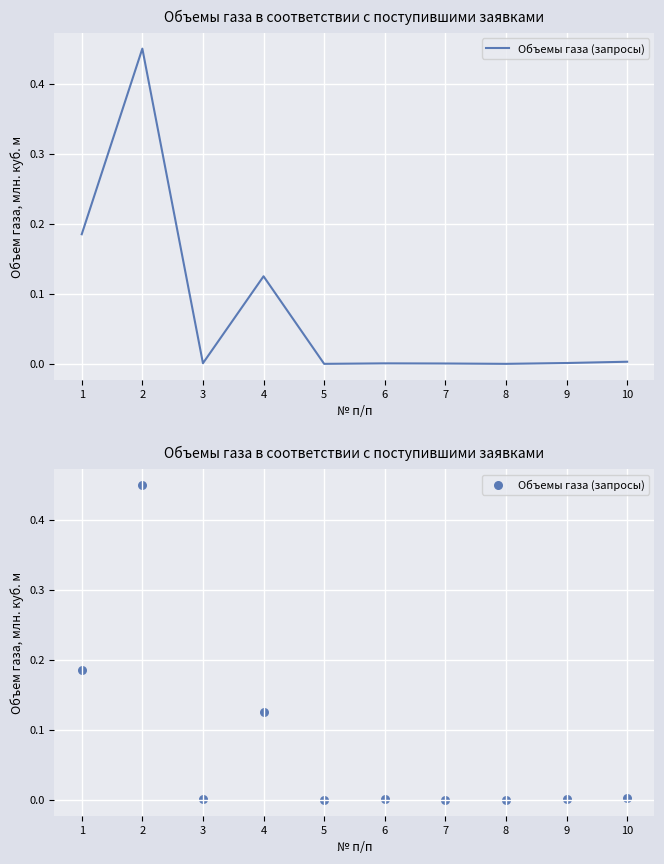

What is the change in value from 1 to 6?

-0.2